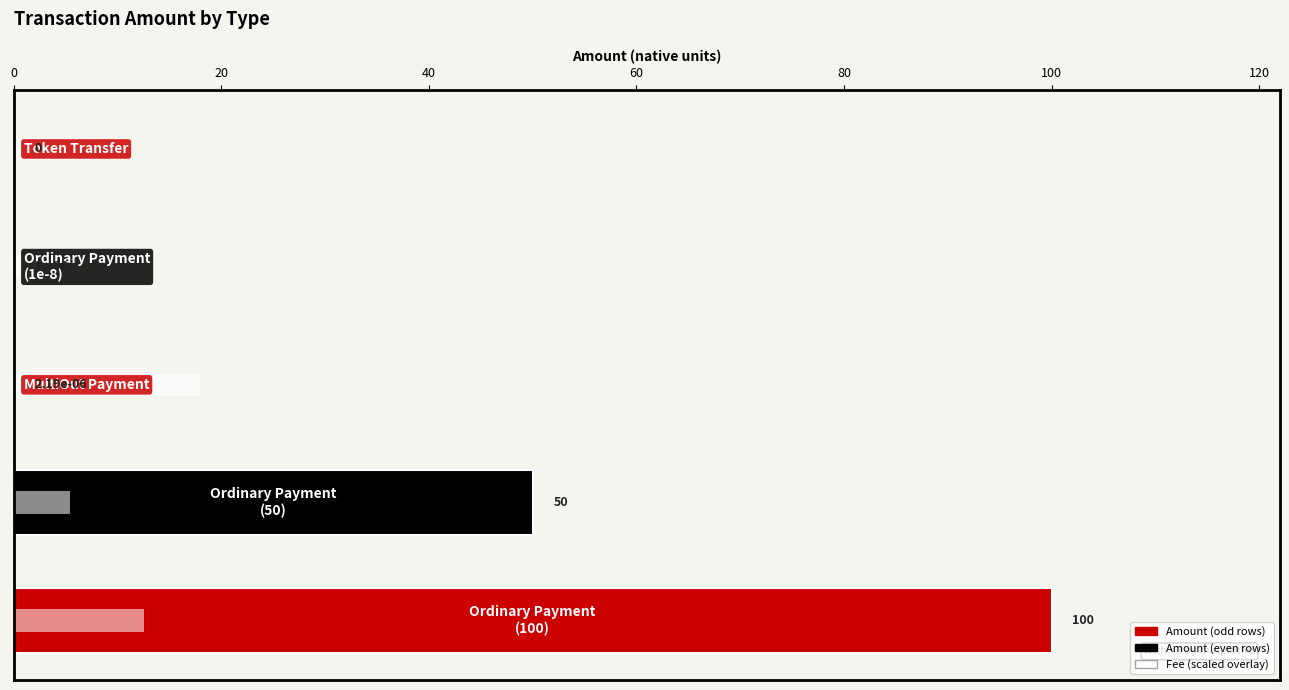

Does the chart contain stacked bars?

No